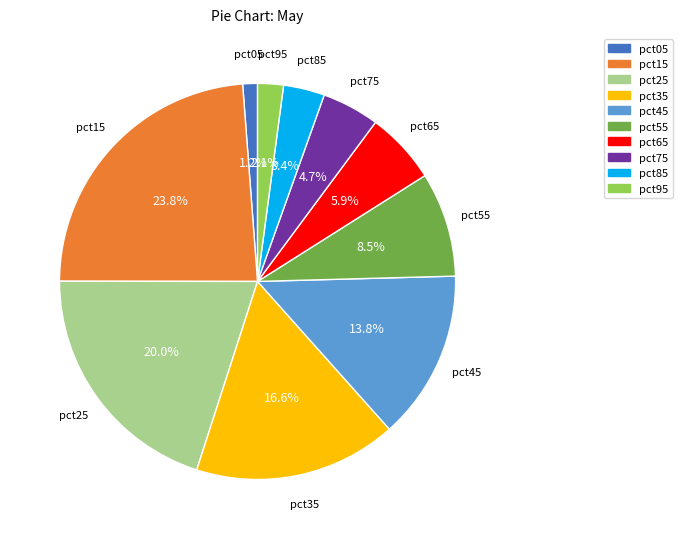

Is there a majority slice in this chart?

No